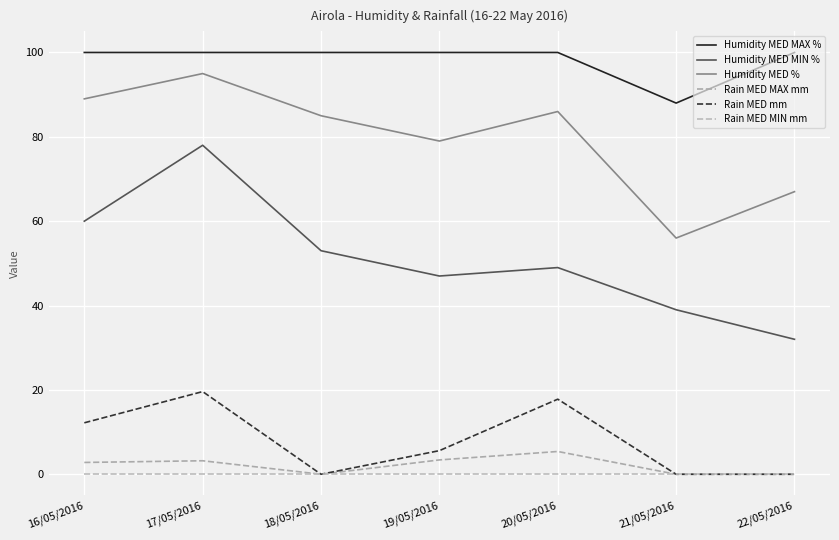

Count the number of data series in this chart.

6